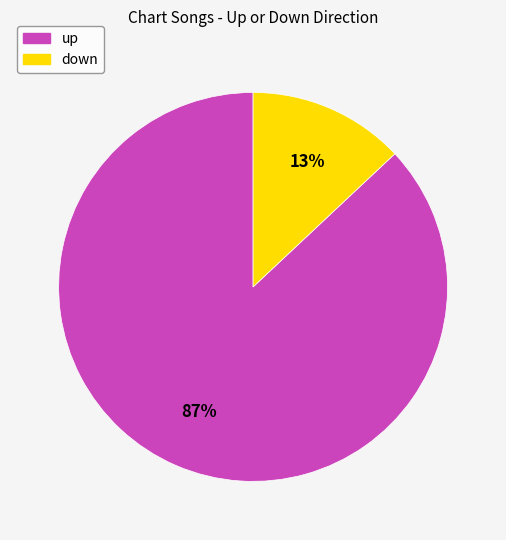

Which has a higher value, up or down?

up